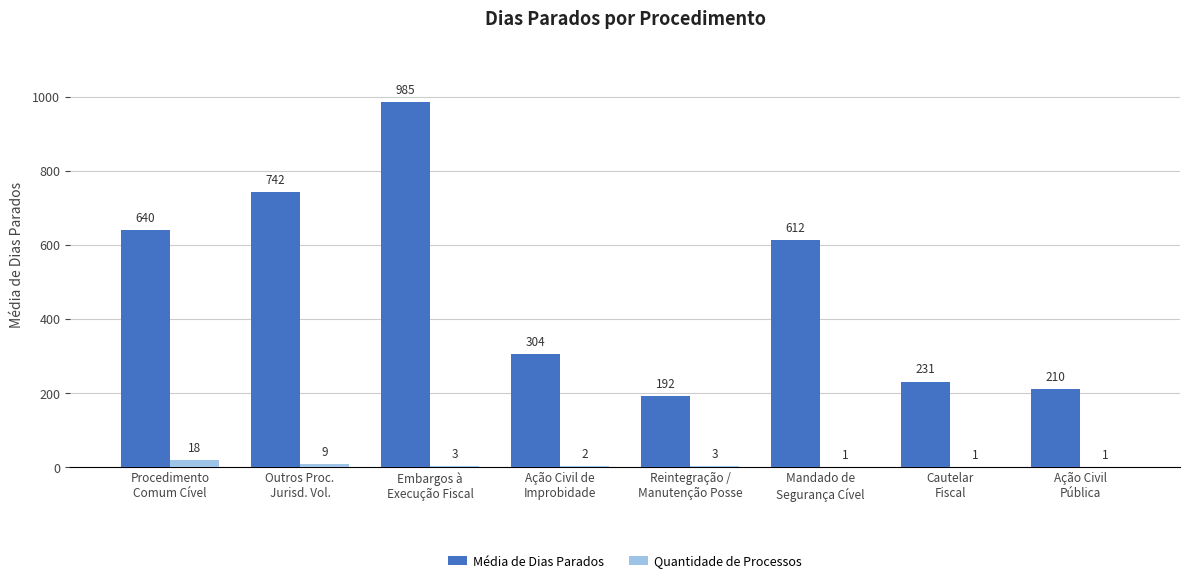

Is the value of Quantidade de Processos at Cautelar
Fiscal greater than the value of Média de Dias Parados at Reintegração /
Manutenção Posse?

No